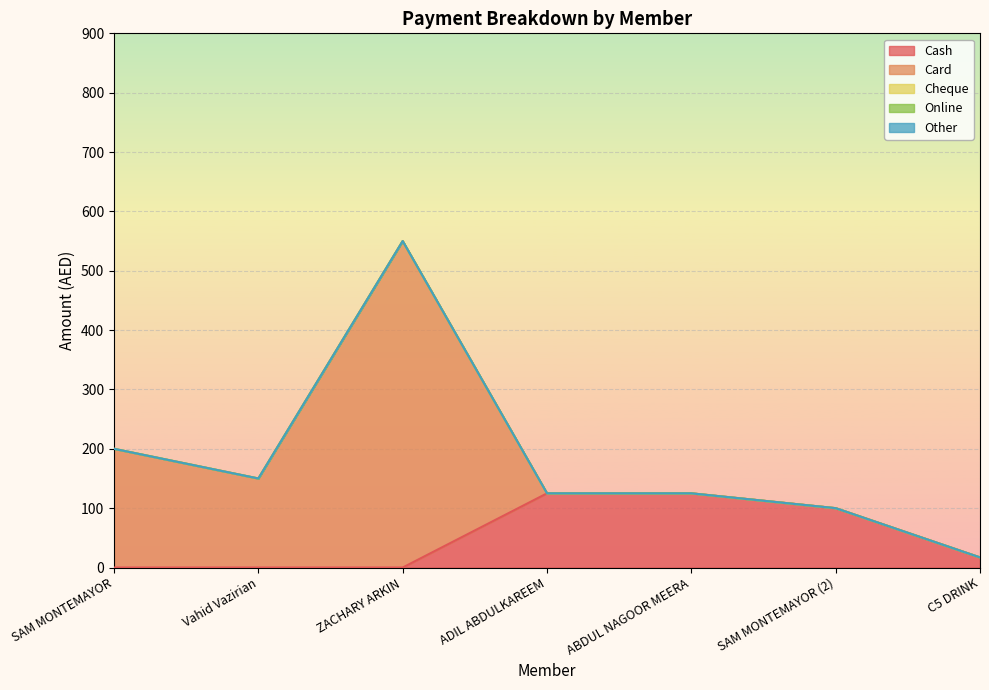

Reading left to right, transcribe all the data shown in this chart.

Cash: SAM MONTEMAYOR=0	Vahid Vazirian=0	ZACHARY ARKIN=0	ADIL ABDULKAREEM=125	ABDUL NAGOOR MEERA=125	SAM MONTEMAYOR (2)=100	C5 DRINK=17
Card: SAM MONTEMAYOR=200	Vahid Vazirian=150	ZACHARY ARKIN=550	ADIL ABDULKAREEM=0	ABDUL NAGOOR MEERA=0	SAM MONTEMAYOR (2)=0	C5 DRINK=0
Cheque: SAM MONTEMAYOR=0	Vahid Vazirian=0	ZACHARY ARKIN=0	ADIL ABDULKAREEM=0	ABDUL NAGOOR MEERA=0	SAM MONTEMAYOR (2)=0	C5 DRINK=0
Online: SAM MONTEMAYOR=0	Vahid Vazirian=0	ZACHARY ARKIN=0	ADIL ABDULKAREEM=0	ABDUL NAGOOR MEERA=0	SAM MONTEMAYOR (2)=0	C5 DRINK=0
Other: SAM MONTEMAYOR=0	Vahid Vazirian=0	ZACHARY ARKIN=0	ADIL ABDULKAREEM=0	ABDUL NAGOOR MEERA=0	SAM MONTEMAYOR (2)=0	C5 DRINK=0